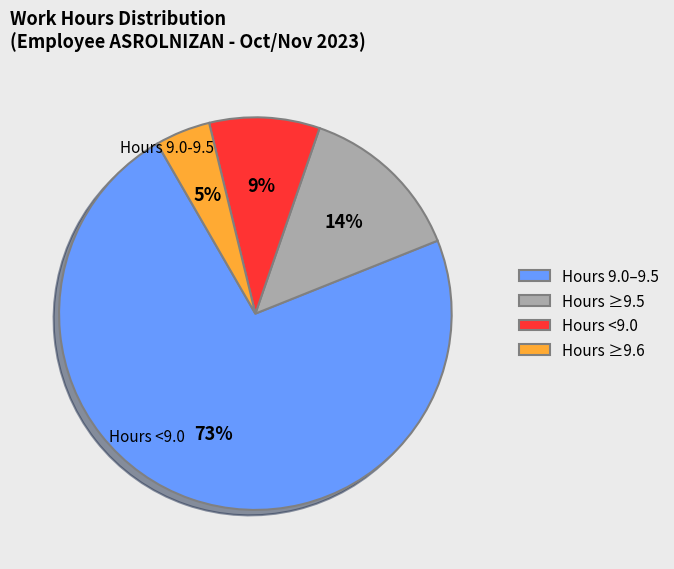

Count the number of slices in the pie.

4